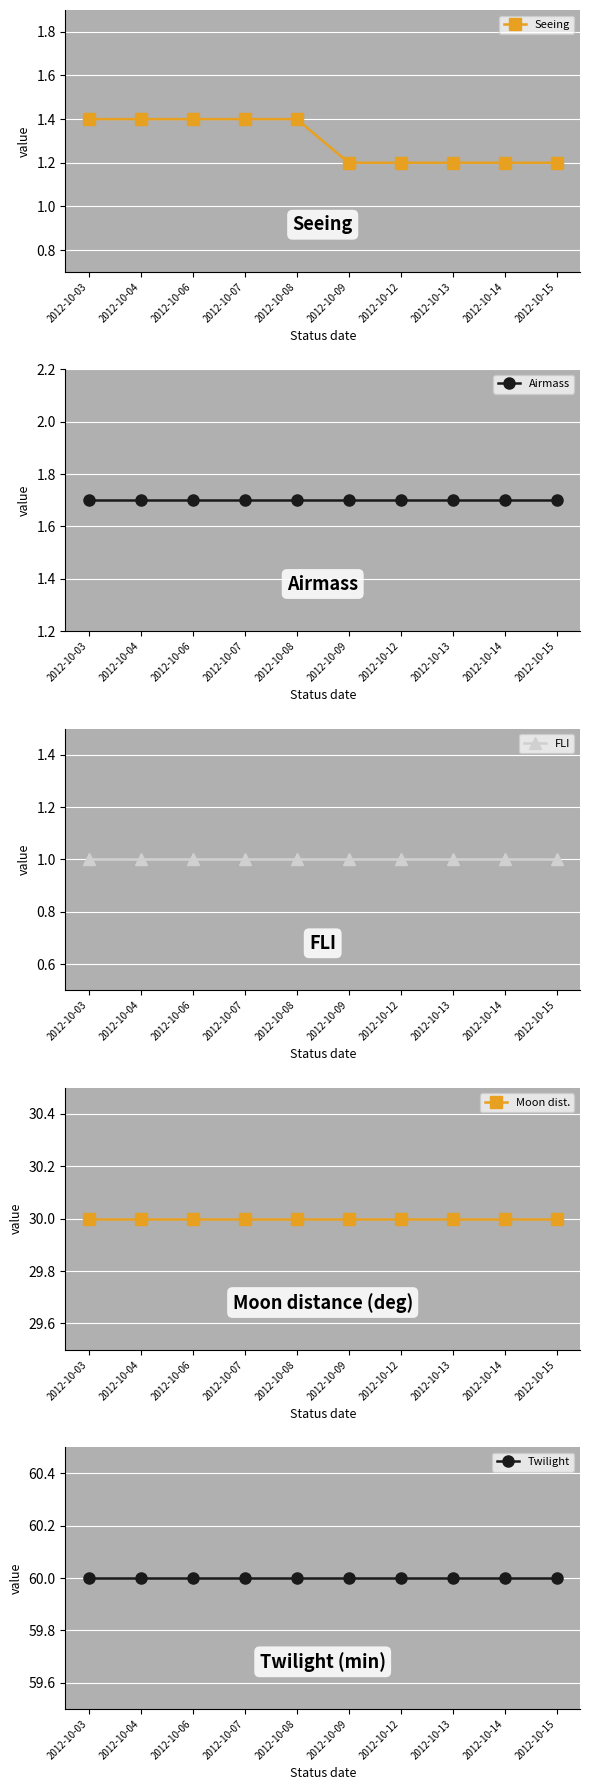

What is the approximate value of Airmass at 2012-10-13?

1.7